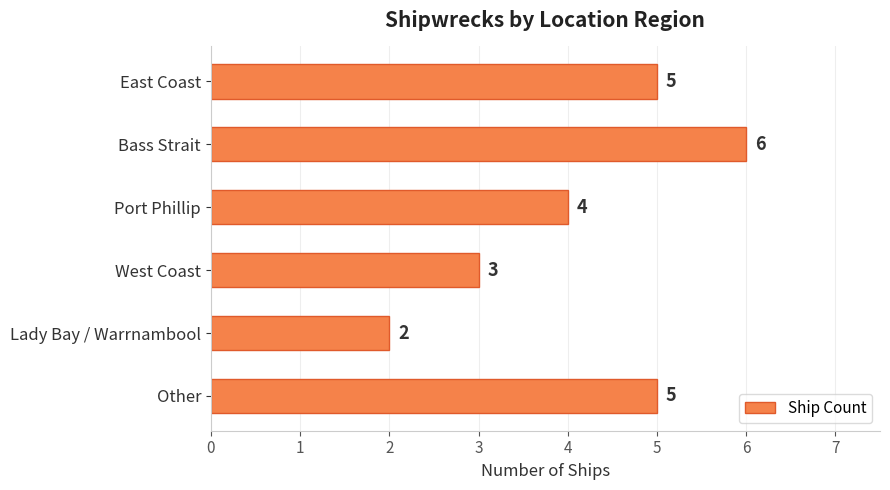

Between Port Phillip and Bass Strait, which is larger?

Bass Strait